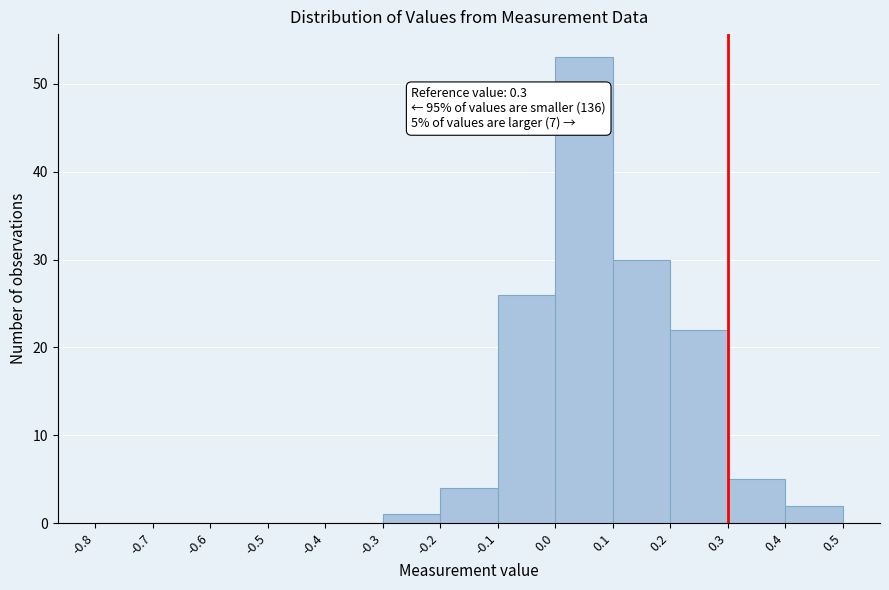

Over which range of the x-axis is the bar tallest?

0.0 to 0.1